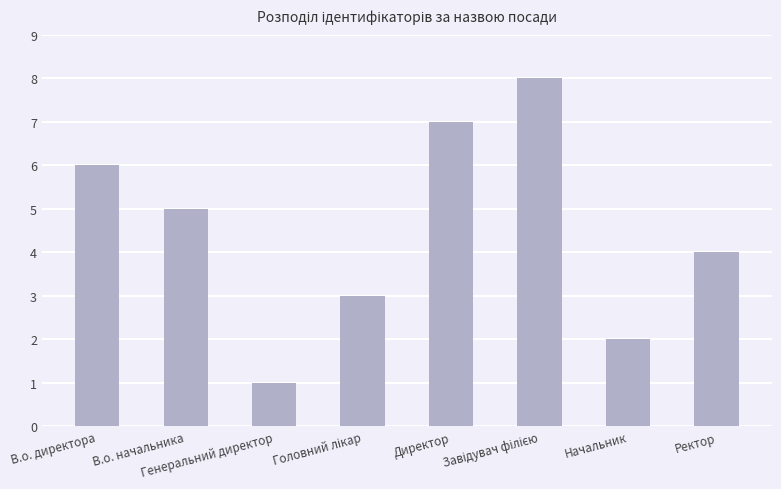

What is the difference between the maximum and minimum values?

7